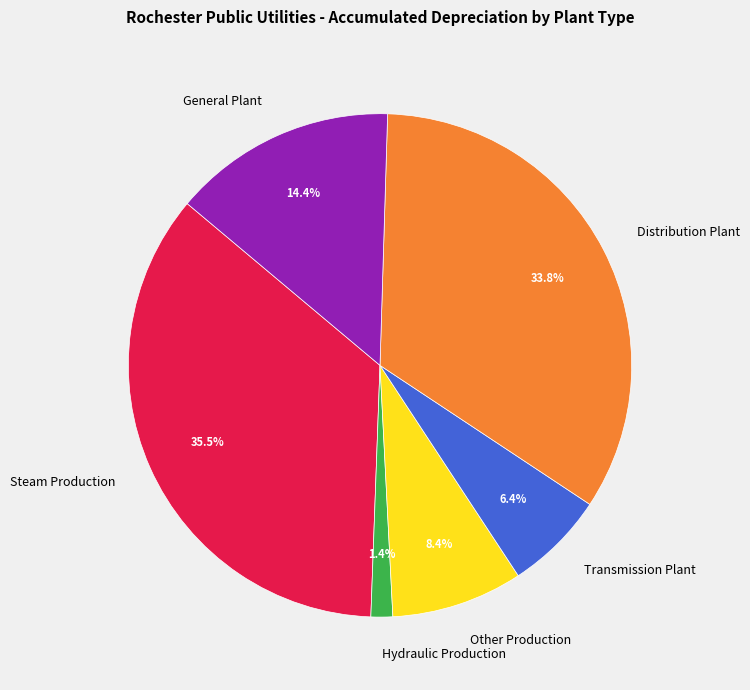

Combined, do Transmission Plant and Steam Production account for over 50%?

No